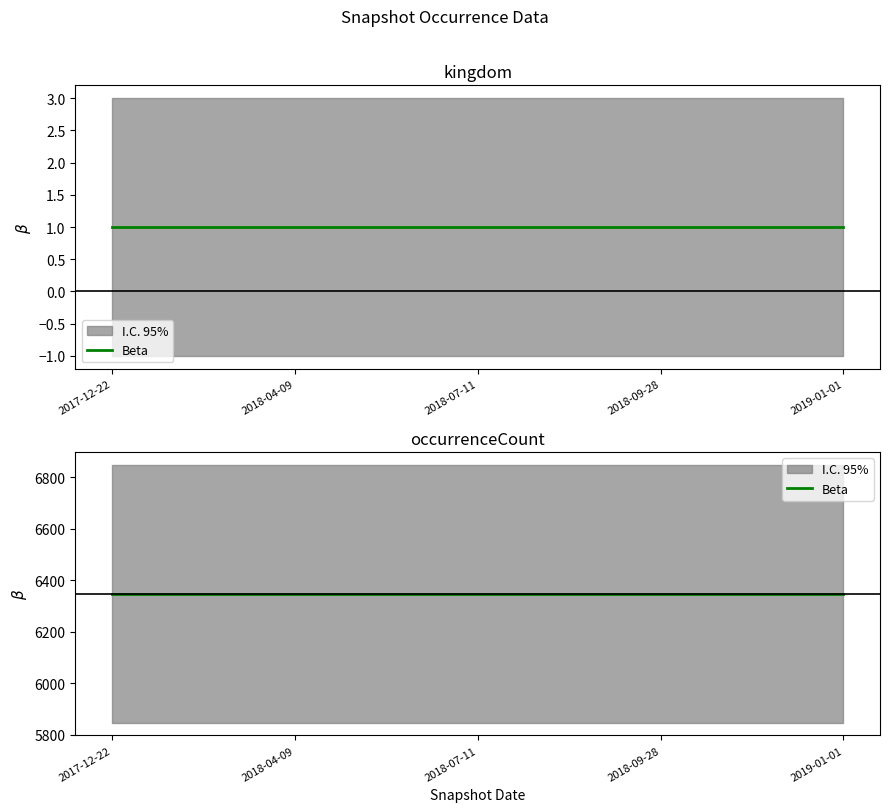

Is the value of kingdom at 2018-07-11 greater than the value of occurrenceCount at 2017-12-22?

No